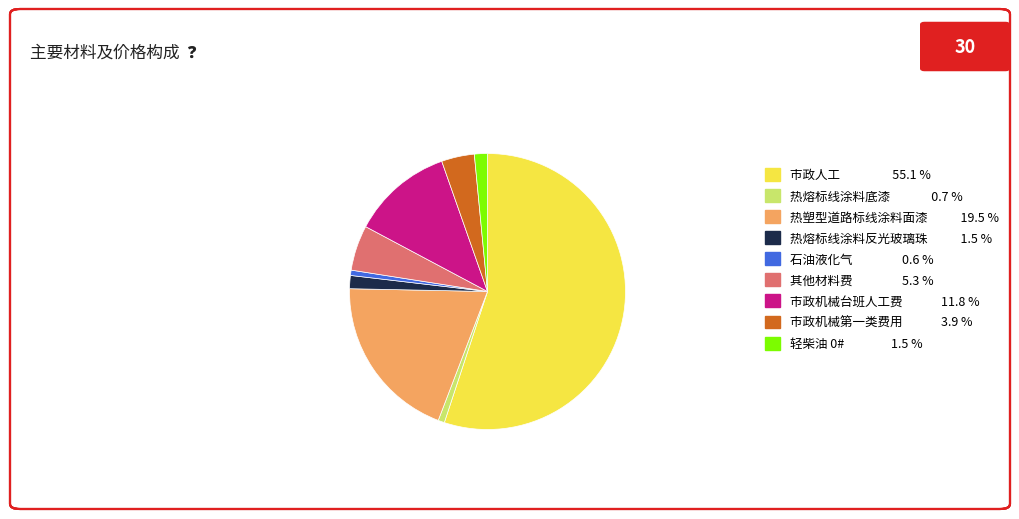

How many slices are in this pie chart?

9